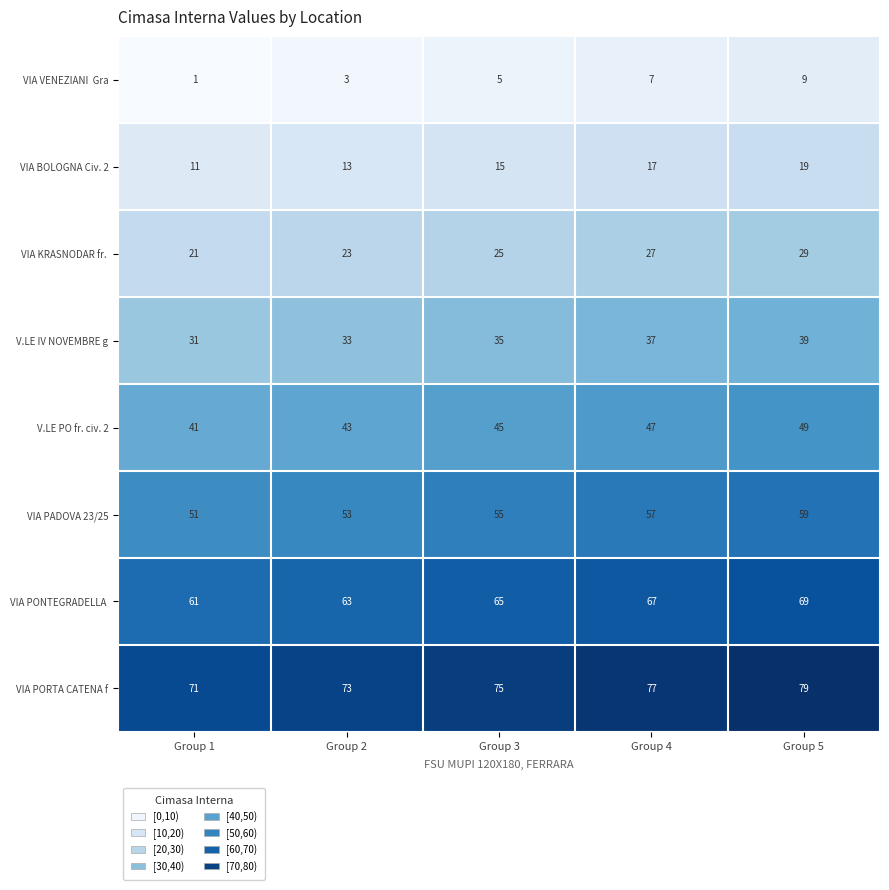

What is the total value across all series at Group 4?

336